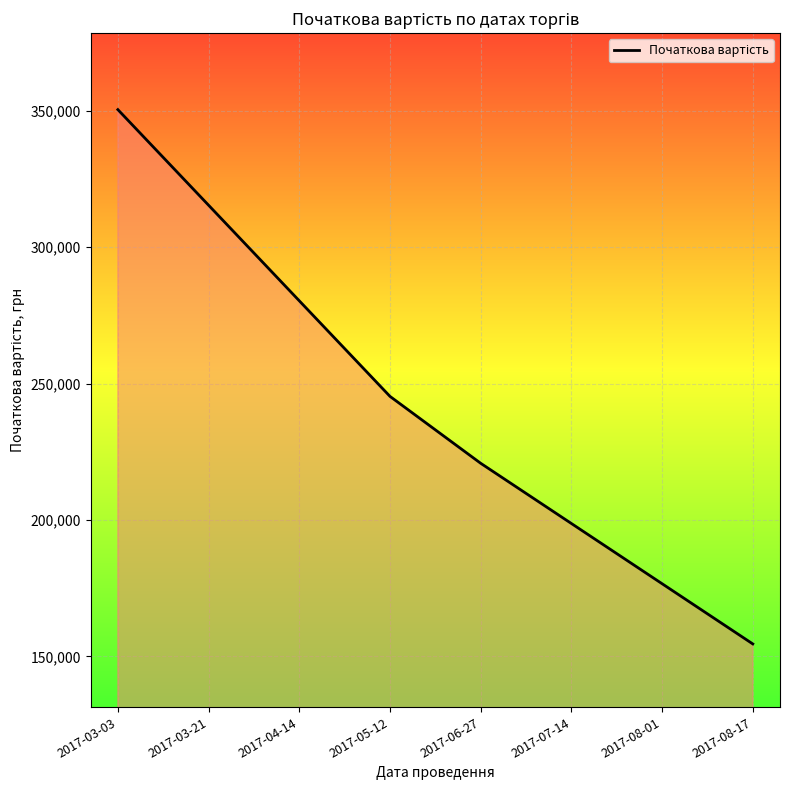

The chart shows a value of 84247.2 at 2017-05-12. True or false?

False